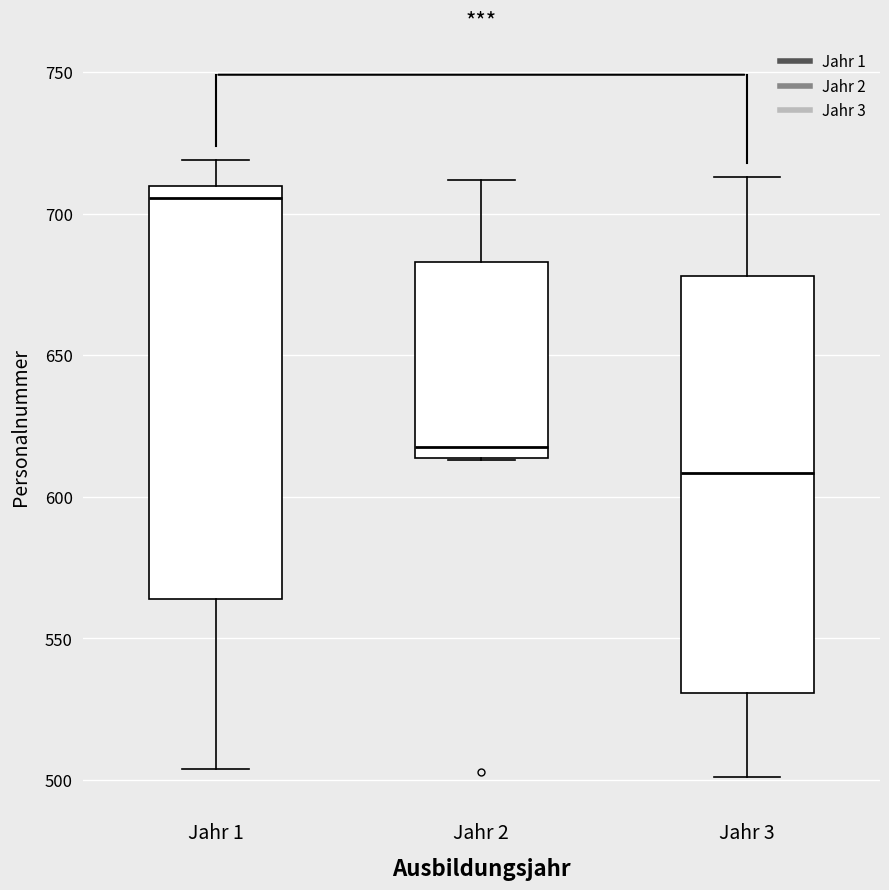

Where does the lower whisker of the box for Jahr 3 end on the y-axis? The values are not printed on the chart, so give them approximately, as read against the axis.

500